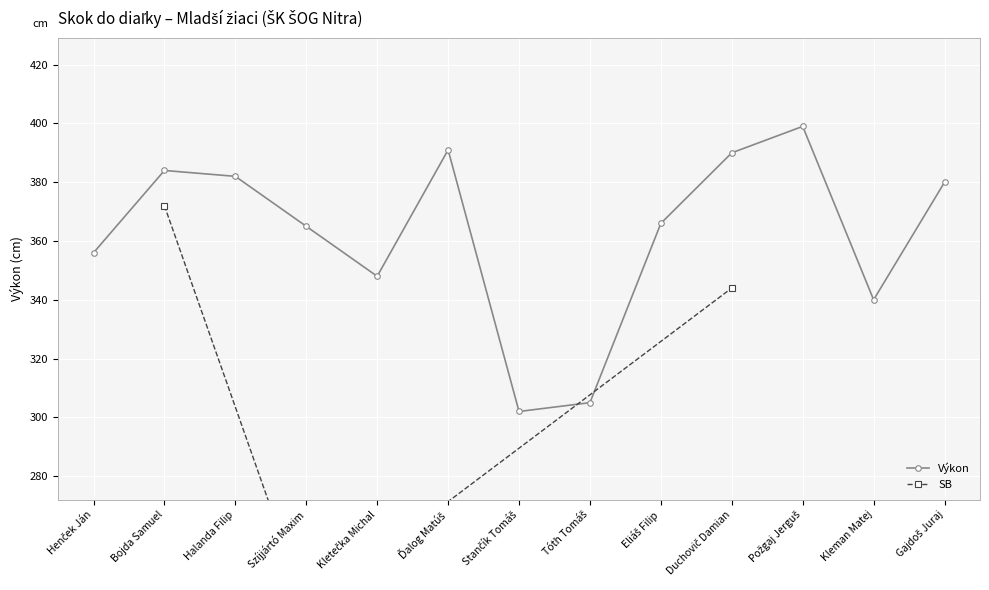

Reading left to right, transcribe all the data shown in this chart.

Henček Ján=356	Bojda Samuel=384	Halanda Filip=382	Szíjjártó Maxim=365	Kletečka Michal=348	Ďalog Matúš=391	Stančík Tomáš=302	Tóth Tomáš=305	Eliáš Filip=366	Duchovič Damian=390	Požgaj Jerguš=399	Kleman Matej=340	Gajdoš Juraj=380